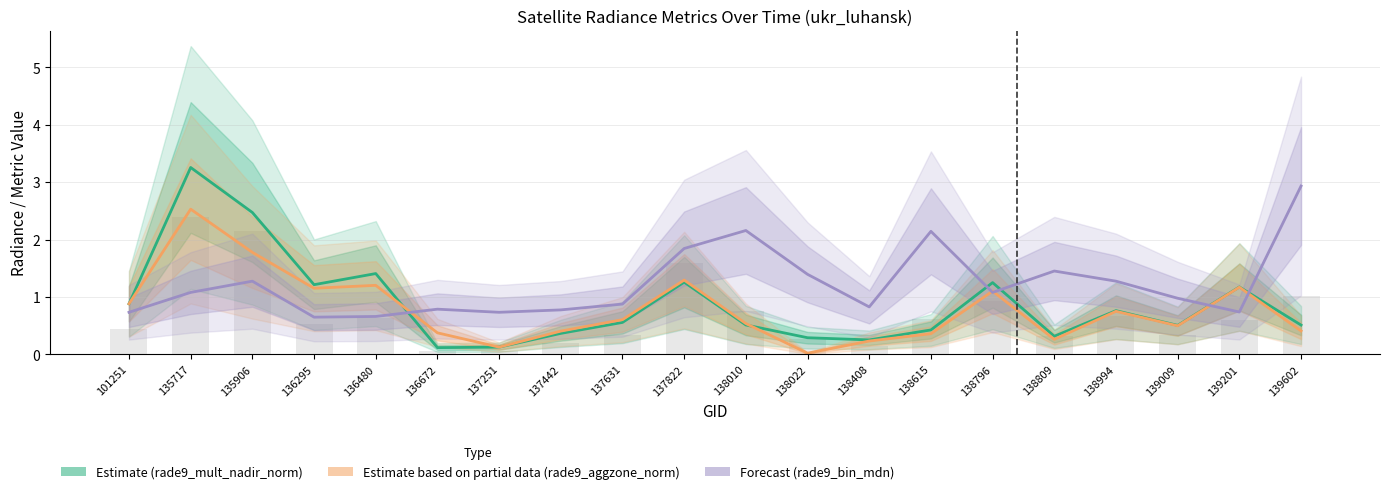

At which category is the sum across all series the highest?

135717